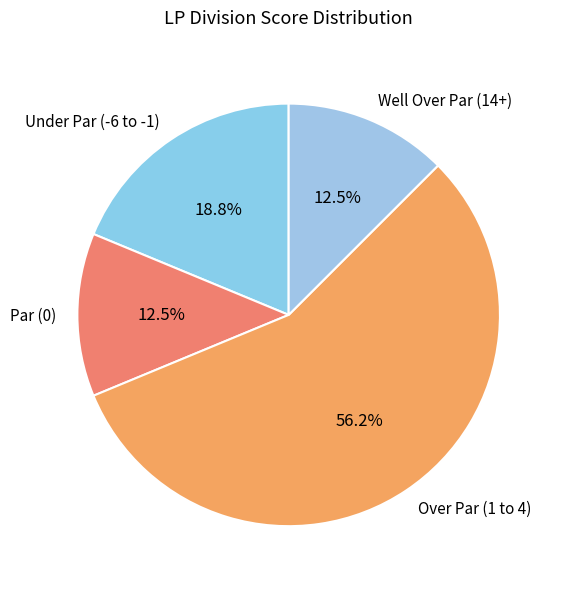

Is the sum of Well Over Par (14+) and Over Par (1 to 4) greater than half?

Yes